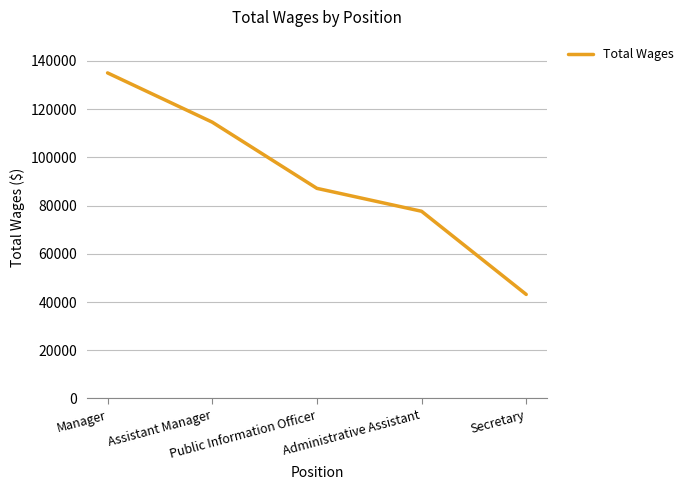

What is the change in value from Assistant Manager to Secretary?

-71469